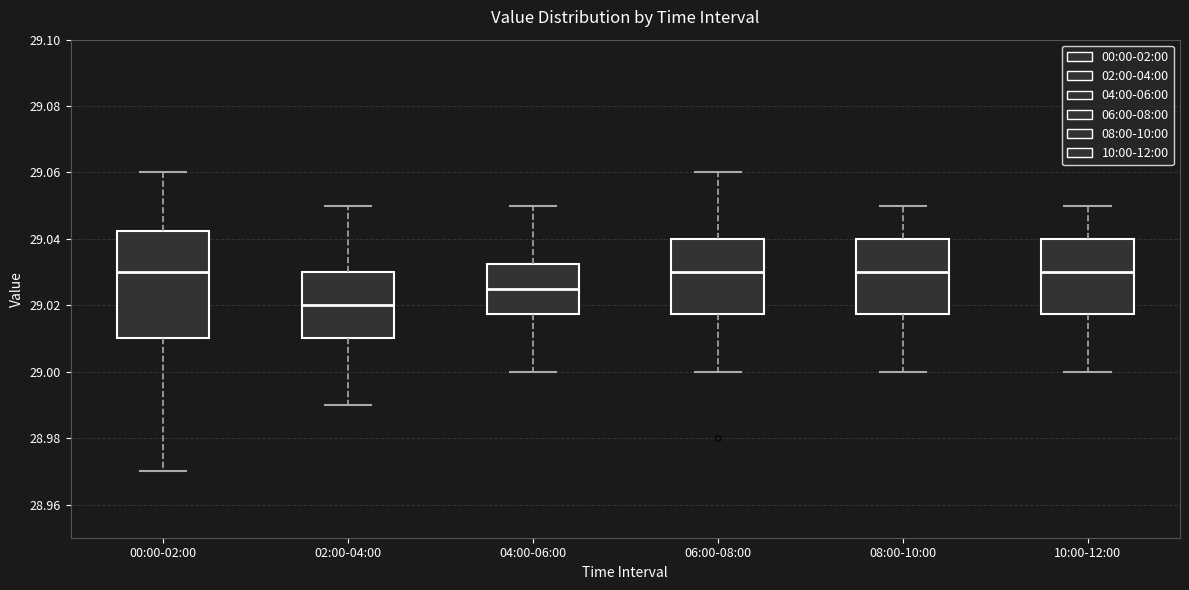

Reading left to right, transcribe this box plot: for each box, give where its median line is, the range the box spans, and where its two whiskers end, as read against the y-axis. The values are not printed on the chart, so give them approximately, as read against the axis.

00:00-02:00: median 29.030, box 29.010 to 29.042, whiskers 28.970 to 29.060
02:00-04:00: median 29.020, box 29.010 to 29.030, whiskers 28.990 to 29.050
04:00-06:00: median 29.026, box 29.018 to 29.032, whiskers 29.000 to 29.050
06:00-08:00: median 29.030, box 29.018 to 29.040, whiskers 29.000 to 29.060
08:00-10:00: median 29.030, box 29.018 to 29.040, whiskers 29.000 to 29.050
10:00-12:00: median 29.030, box 29.018 to 29.040, whiskers 29.000 to 29.050